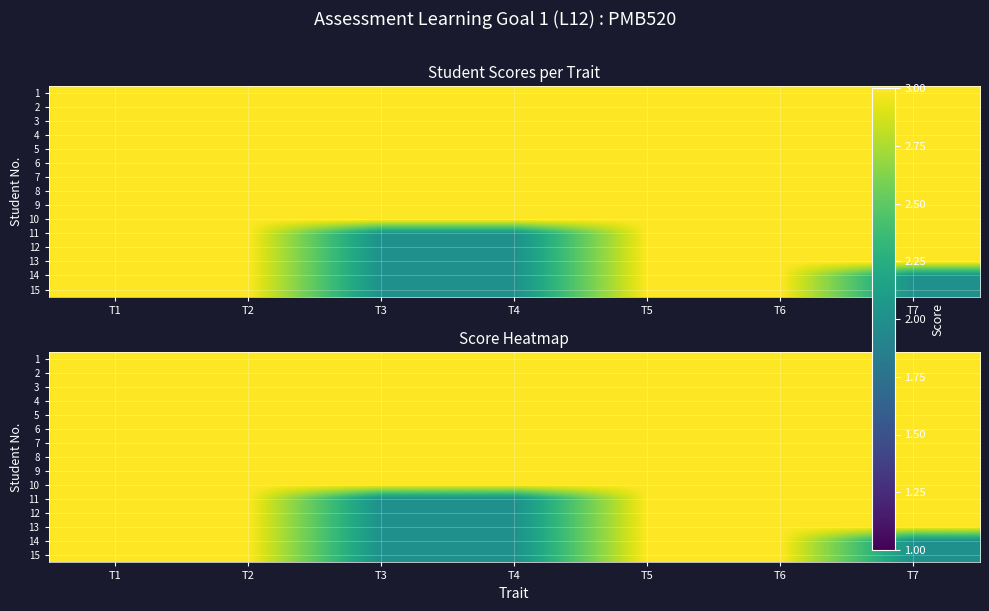

At which category is the sum across all series the highest?

T1